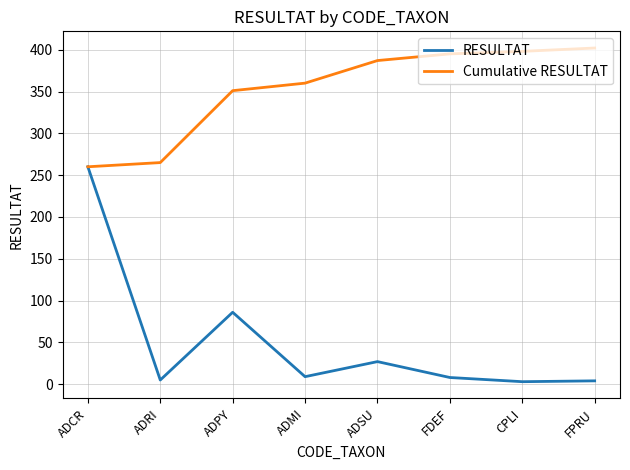

Does the chart have visible grid lines?

Yes